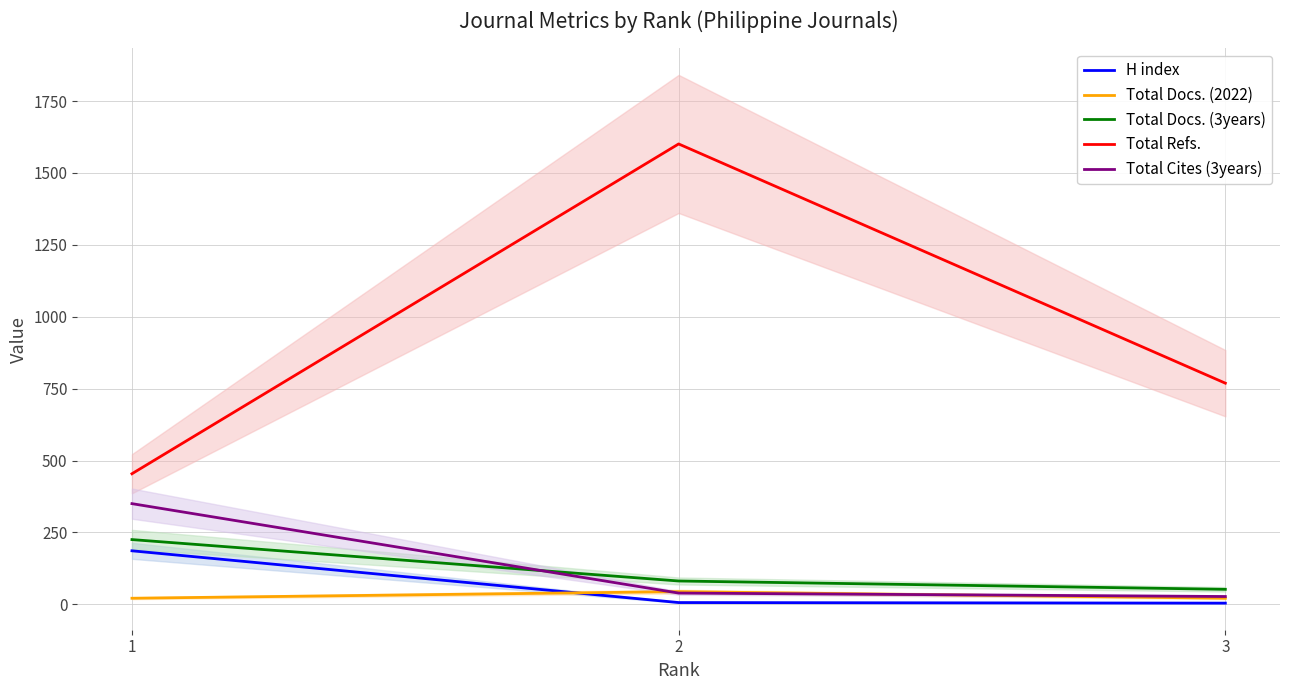

At how many categories does at least one series exceed 7?

3